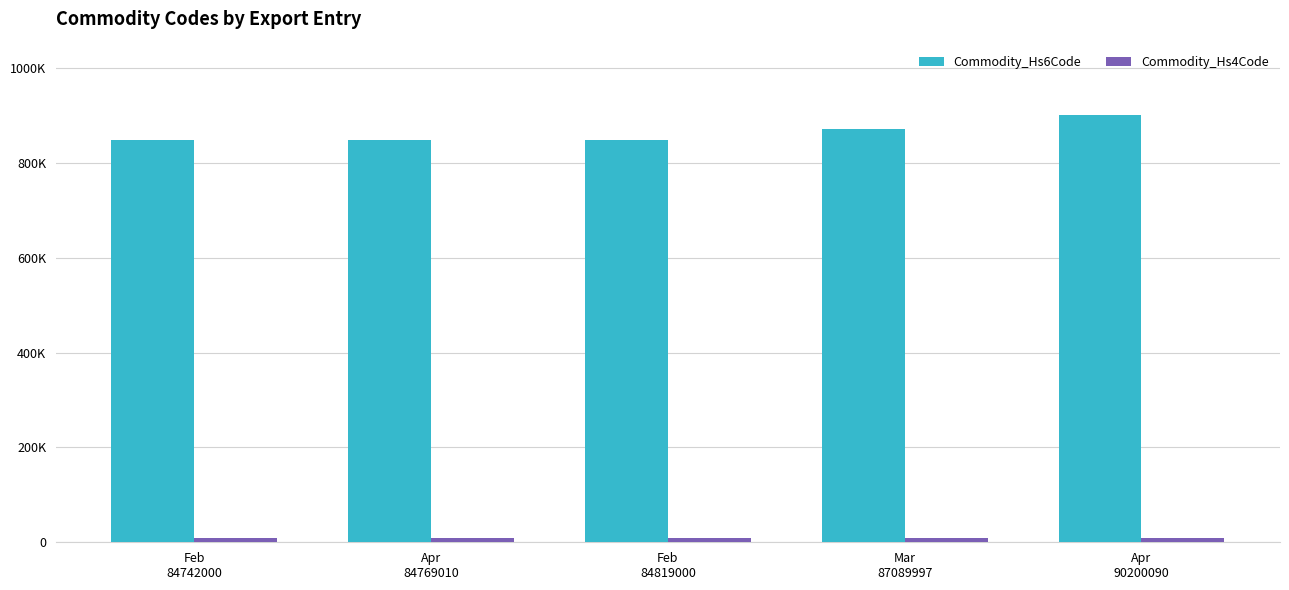

What is the difference between the second highest and minimum values in the Commodity_Hs4Code series?

234